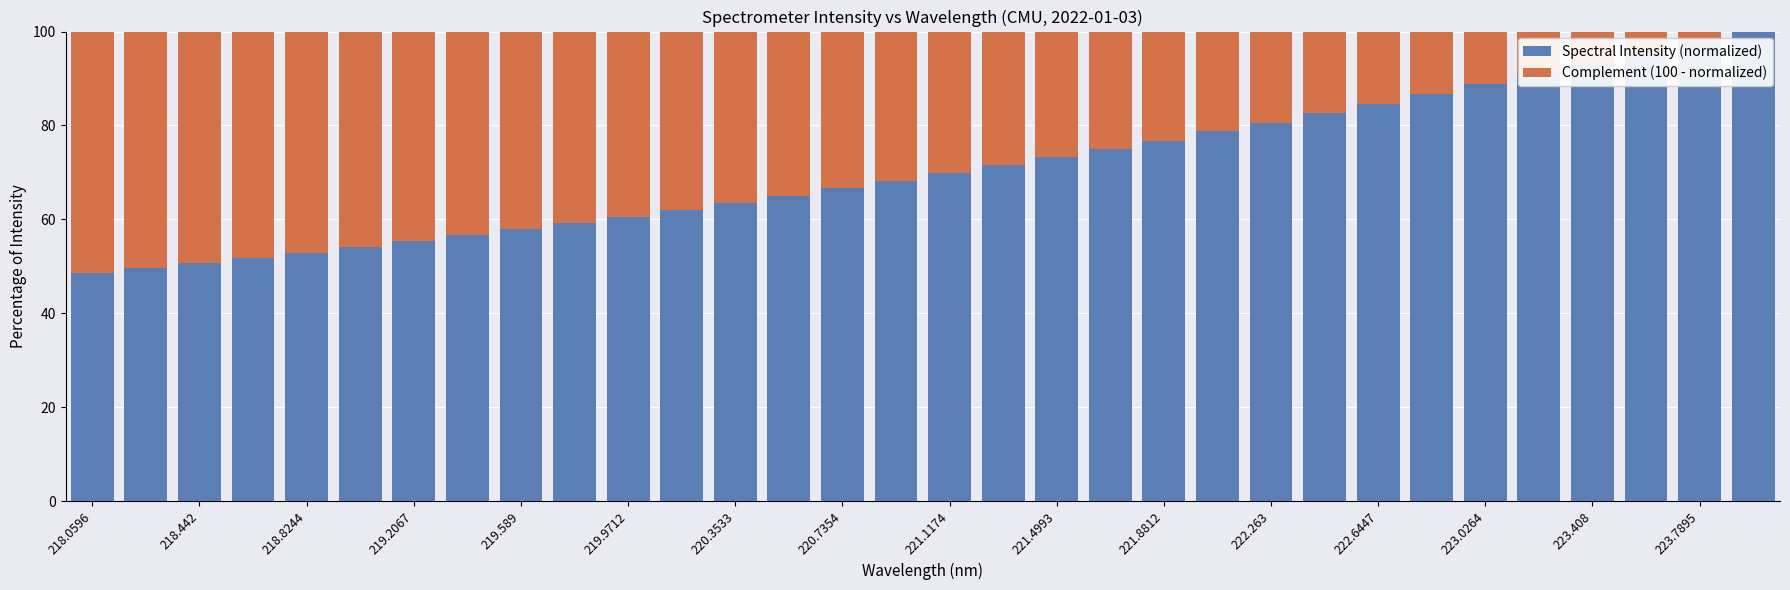

How many series are shown in this chart?

2